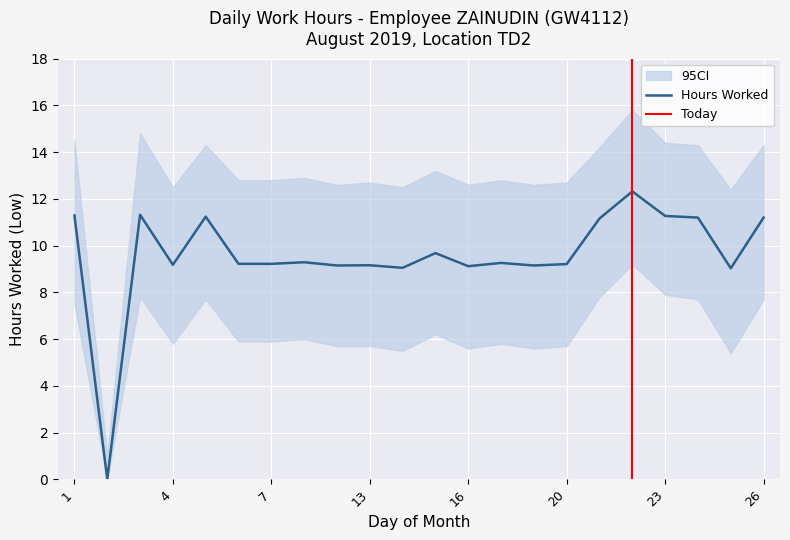

The value of Low at 22 is 12.3. True or false?

True